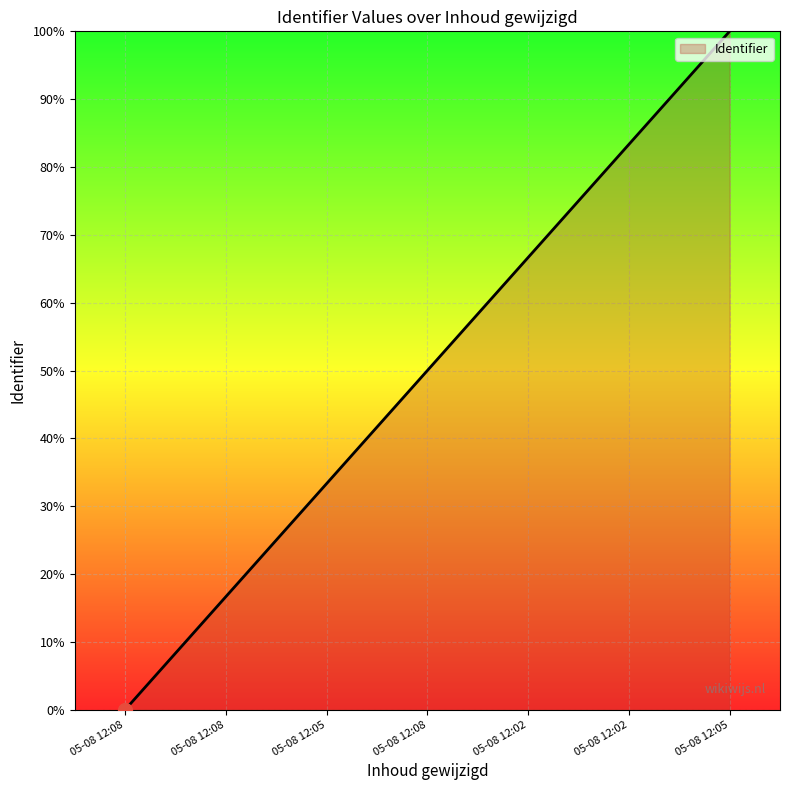

Reading left to right, what are all the values shown in this chart?

0.0	16.7	33.3	50.0	66.7	83.3	100.0